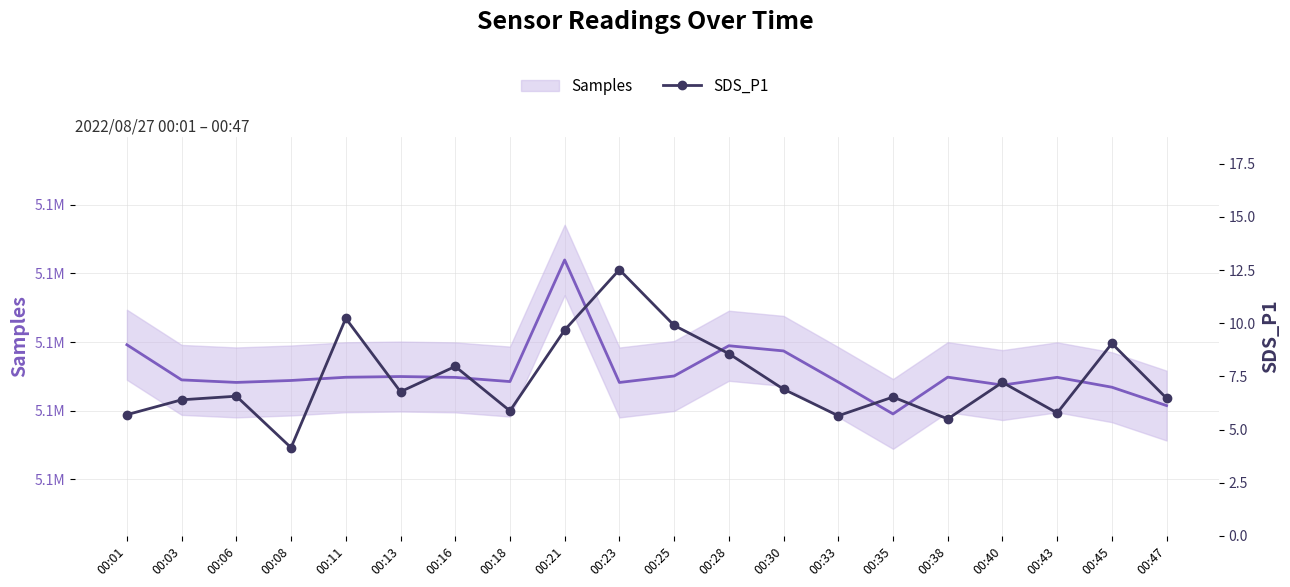

What is the difference between the values at 00:25 and 00:01?

4.2